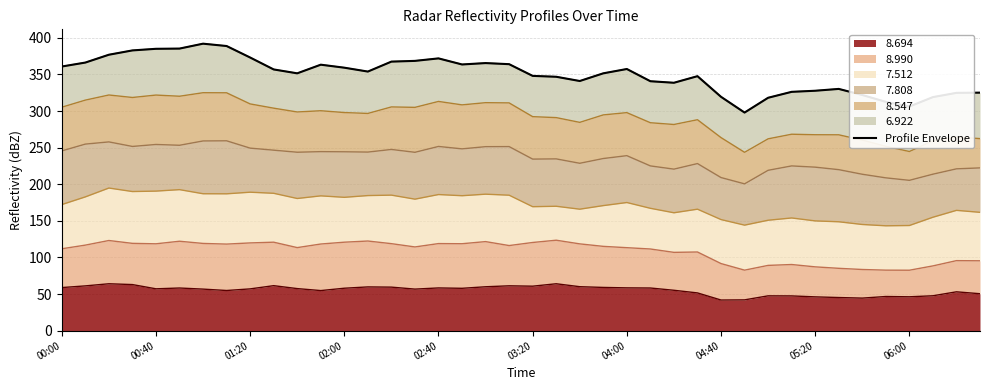

How many data points are above 354?

19